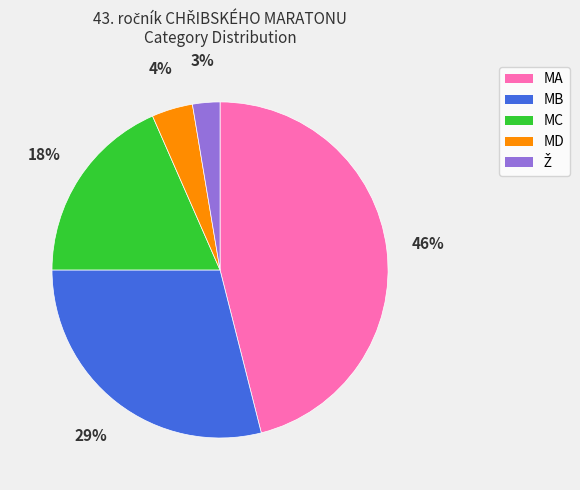

To the nearest percent, what is the average slice percentage?

20%